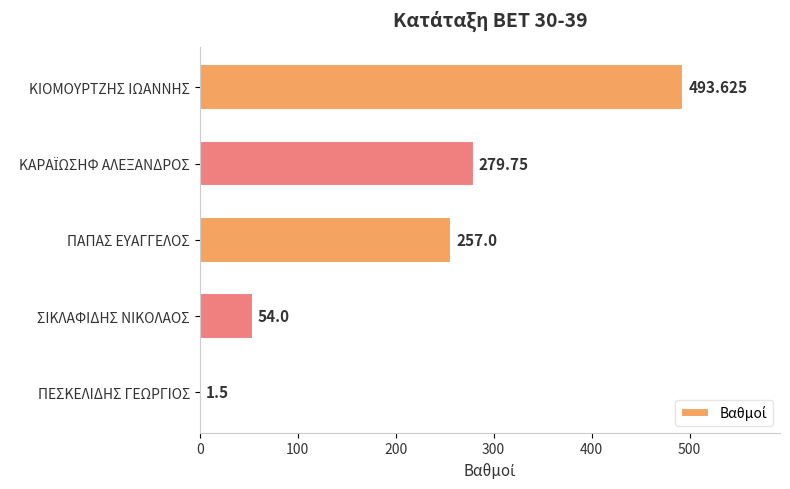

At which label is the value closest to 247?

ΠΑΠΑΣ ΕΥΑΓΓΕΛΟΣ